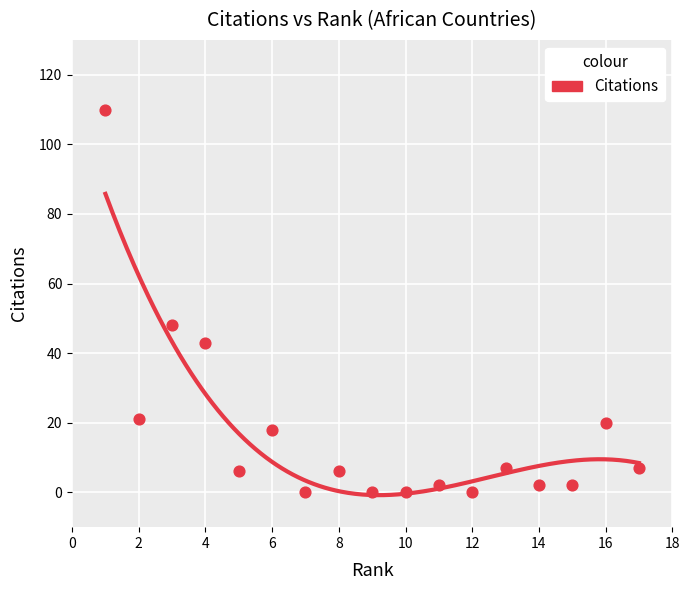

What Y value in the scatter plot is closest to 55?

48